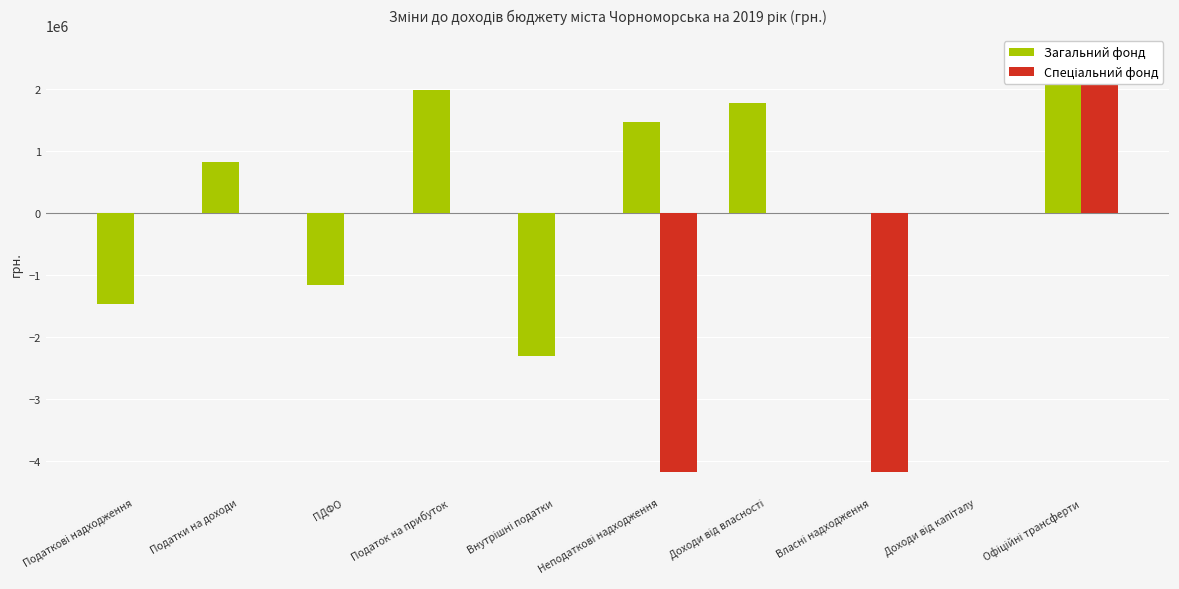

Does the chart contain any negative values?

Yes